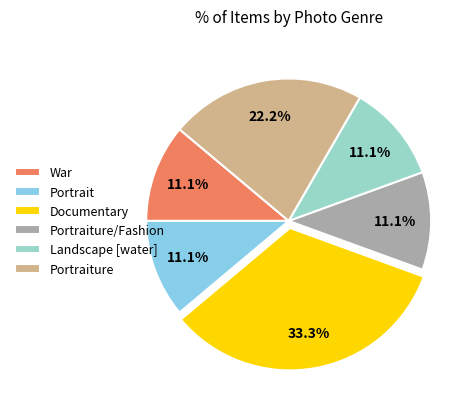

Which category has the biggest portion of the pie?

Documentary